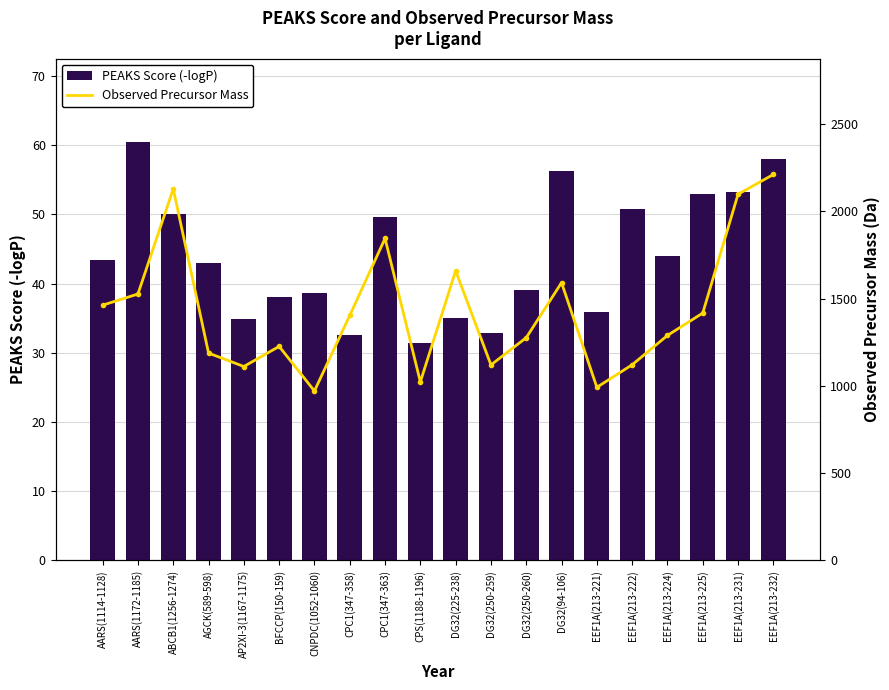

Is the value of Observed Precursor Mass at EEF1A(213-231) greater than the value of PEAKS Score (-logP) at EEF1A(213-222)?

Yes